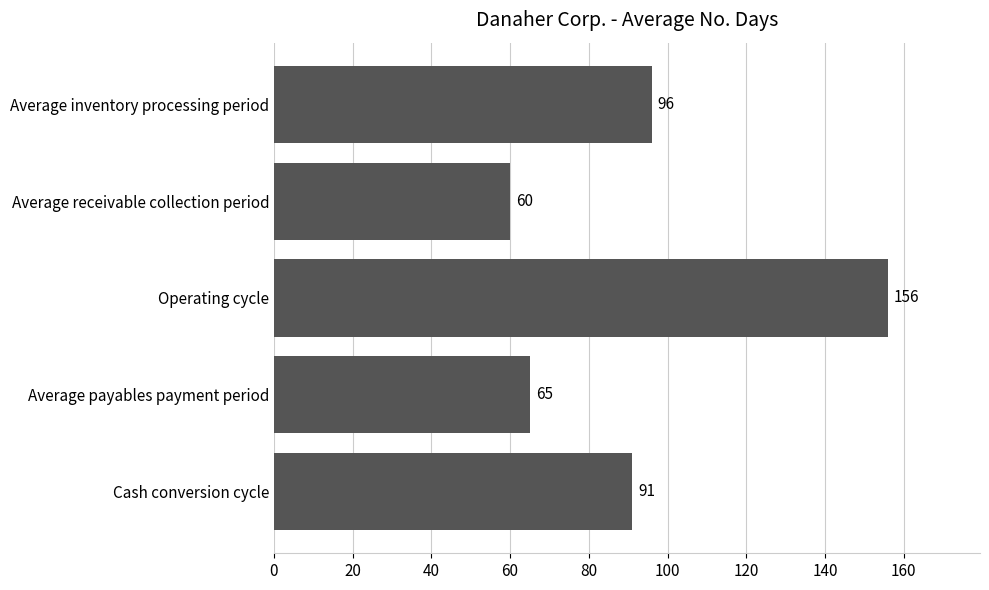

The value at Operating cycle is 156. True or false?

True